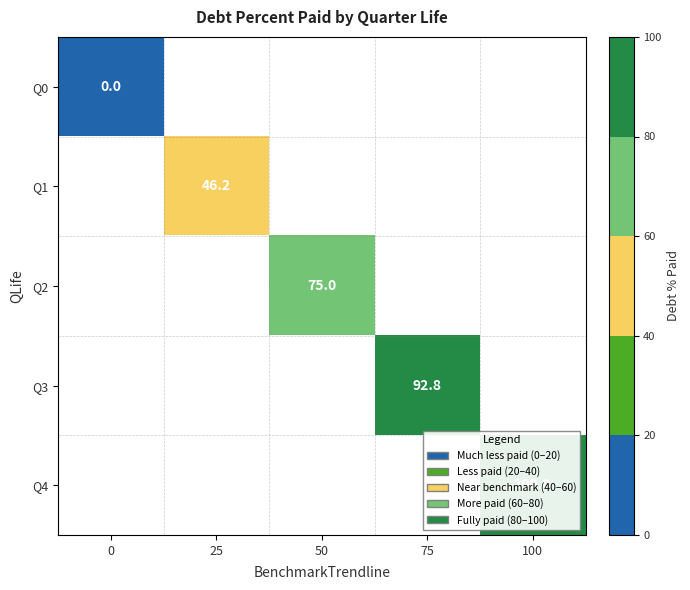

Which has a higher value, 100 or 50?

50